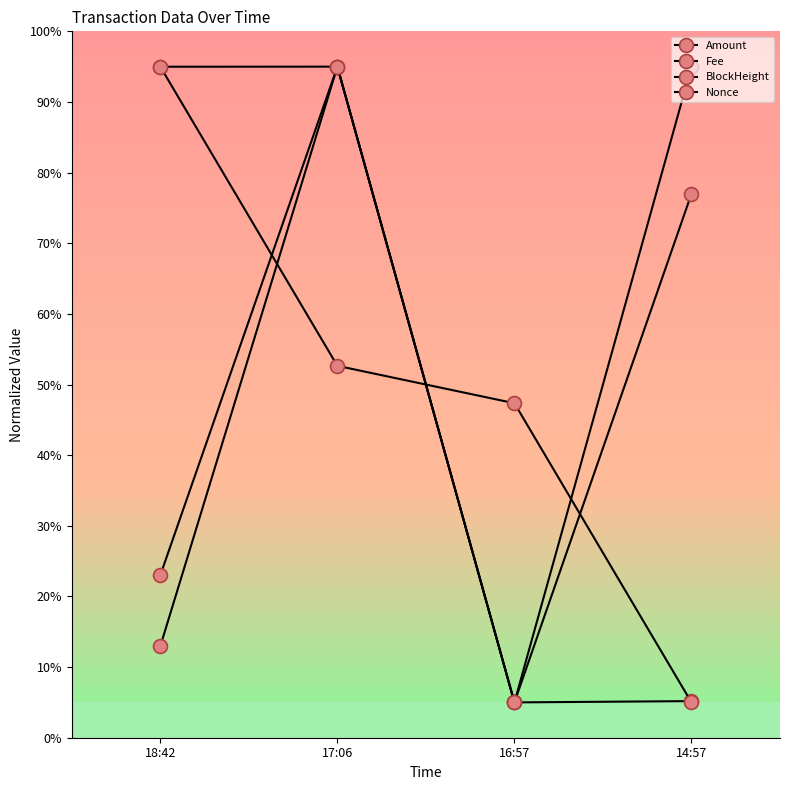

How many categories are shown in the chart?

4